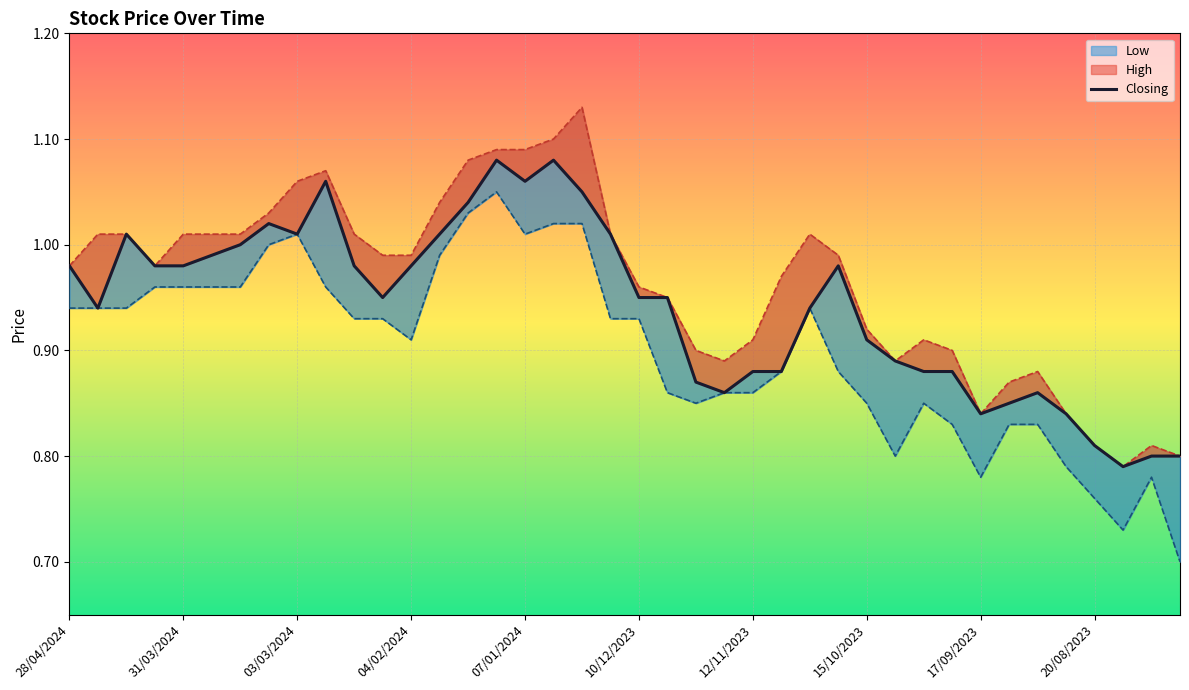

What is the total value across all series at 39?

2.3